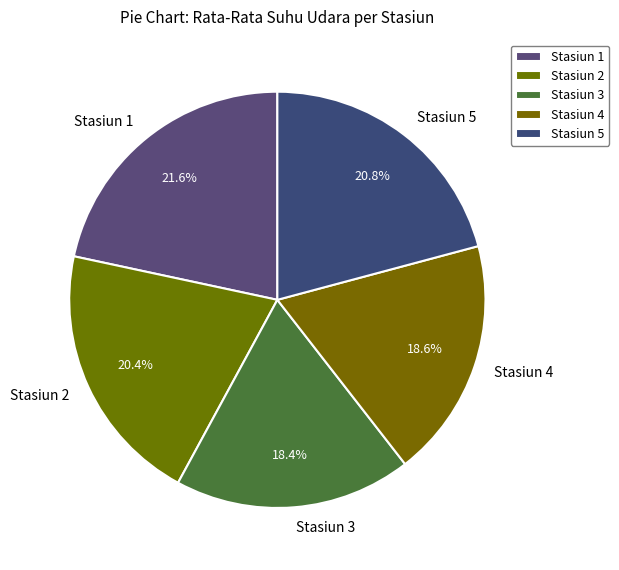

To the nearest percent, what is the difference between the largest and smallest slice percentages?

3%